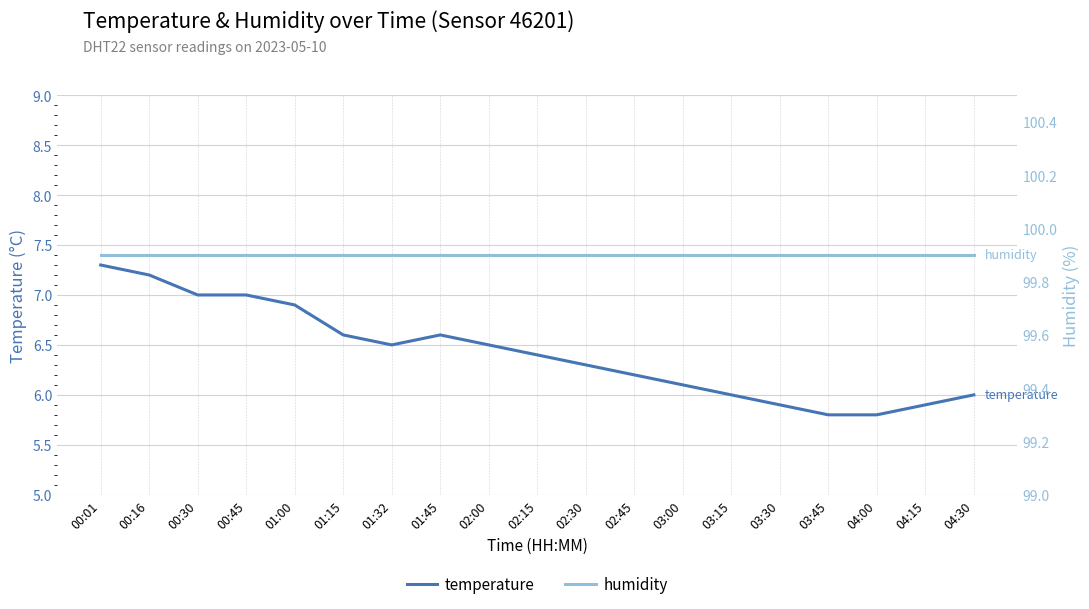

True or false: humidity and temperature intersect in this chart.

False